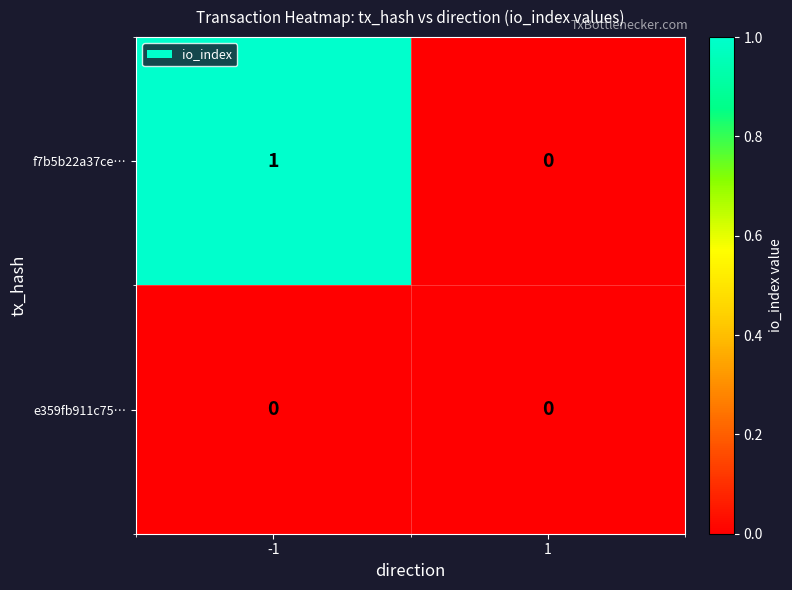

The f7b5b22a37ce… series shows 0 at 1. True or false?

True